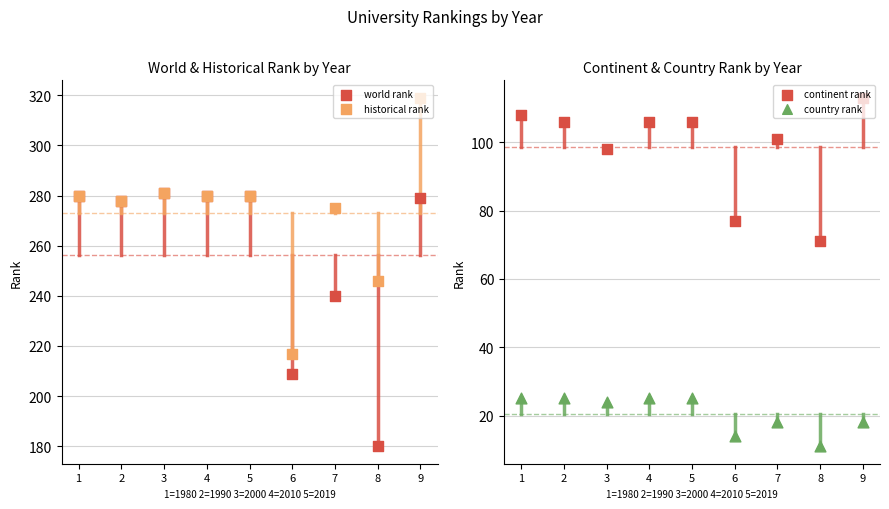

What are all the series names shown in the legend?

world rank, historical rank, continent rank, country rank